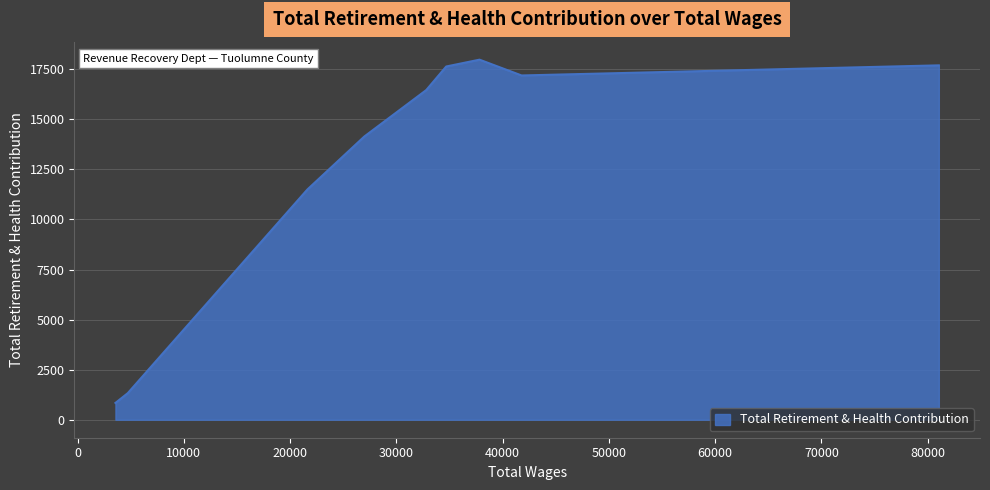

True or false: there are more than 0 points higher than both neighbors.

True